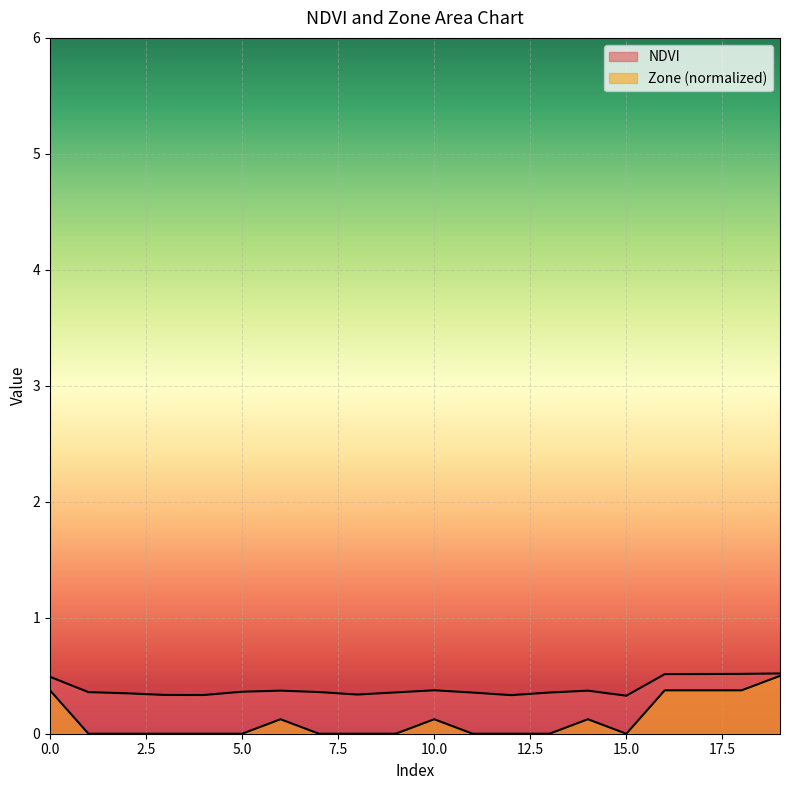

What is the difference between the highest and lowest values at 17?

0.1